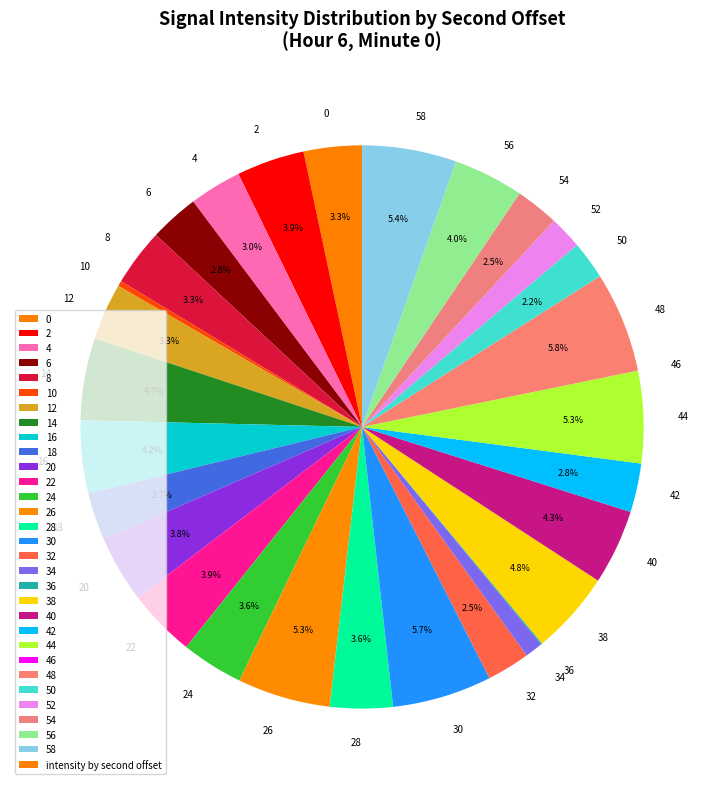

Which has a higher value, 4 or 28?

28